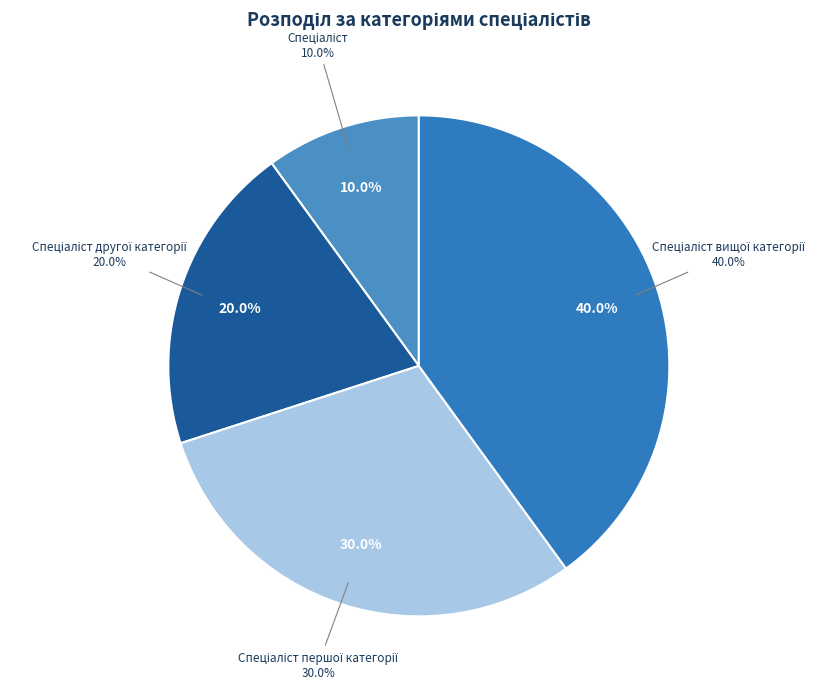

The Спеціаліст вищої категорії slice represents 47% of the pie. True or false?

False